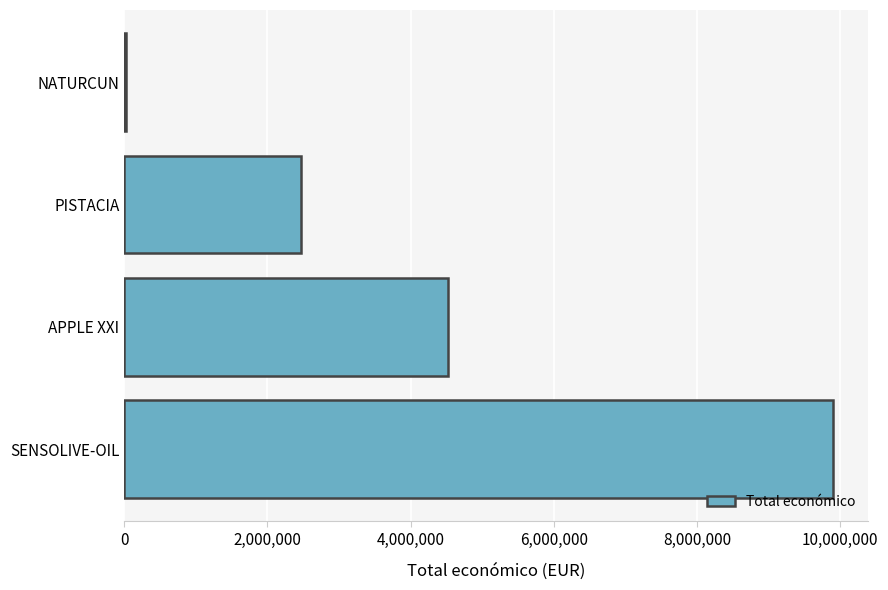

What is the sum of all values?

16904892